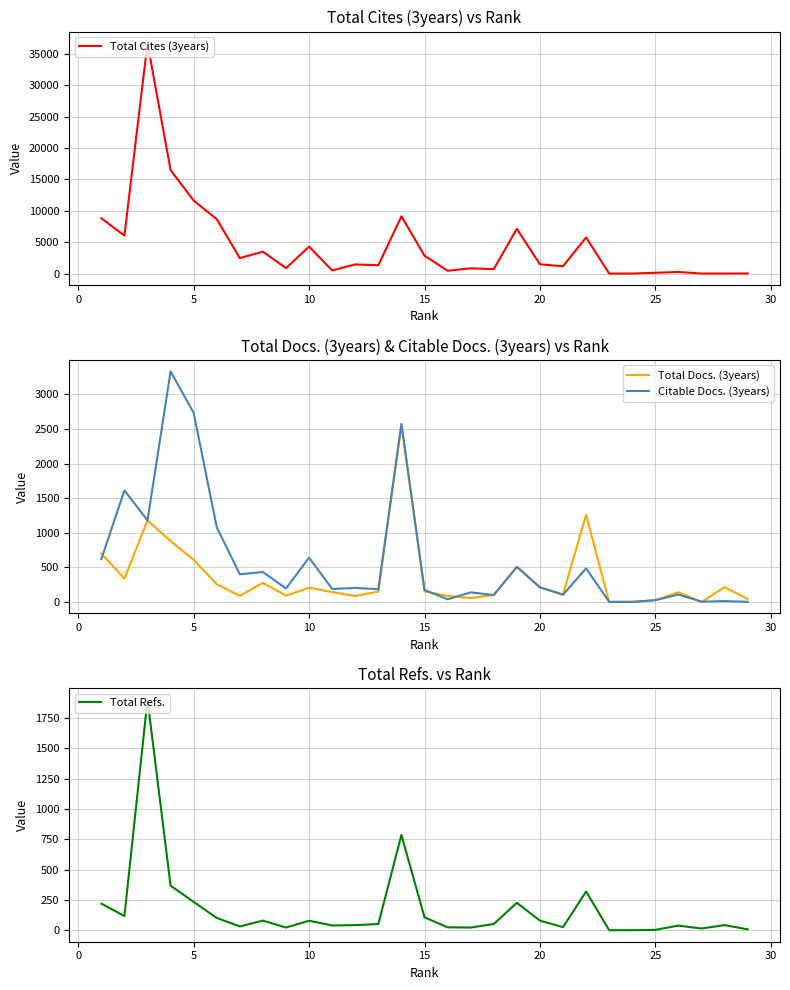

What is the maximum value for Total Refs.?

1901